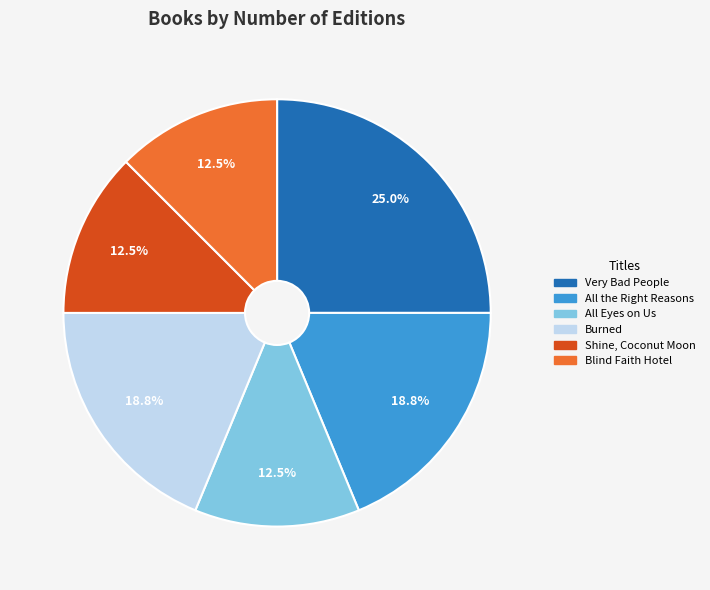

Approximately how many times larger is the value at Shine, Coconut Moon compared to Blind Faith Hotel?

1.0